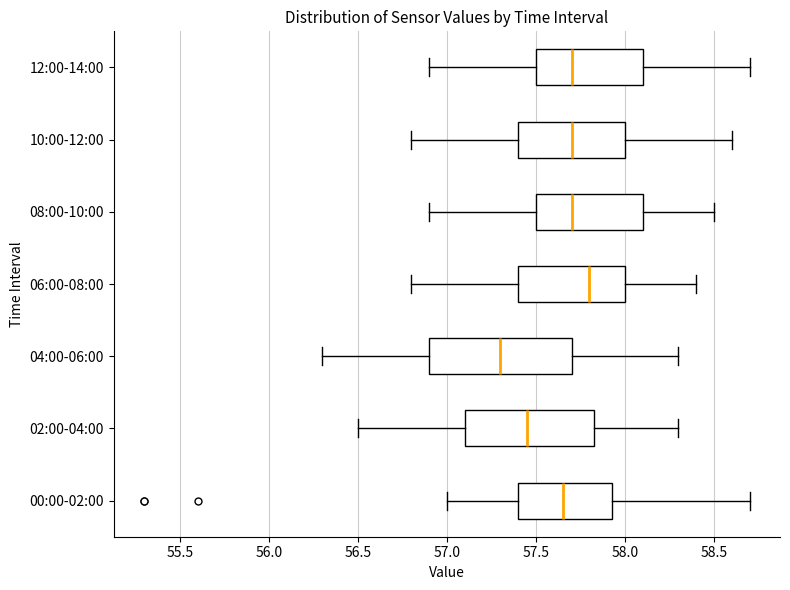

Where does the left whisker of the box for 10:00-12:00 end on the x-axis? The values are not printed on the chart, so give them approximately, as read against the axis.

56.80